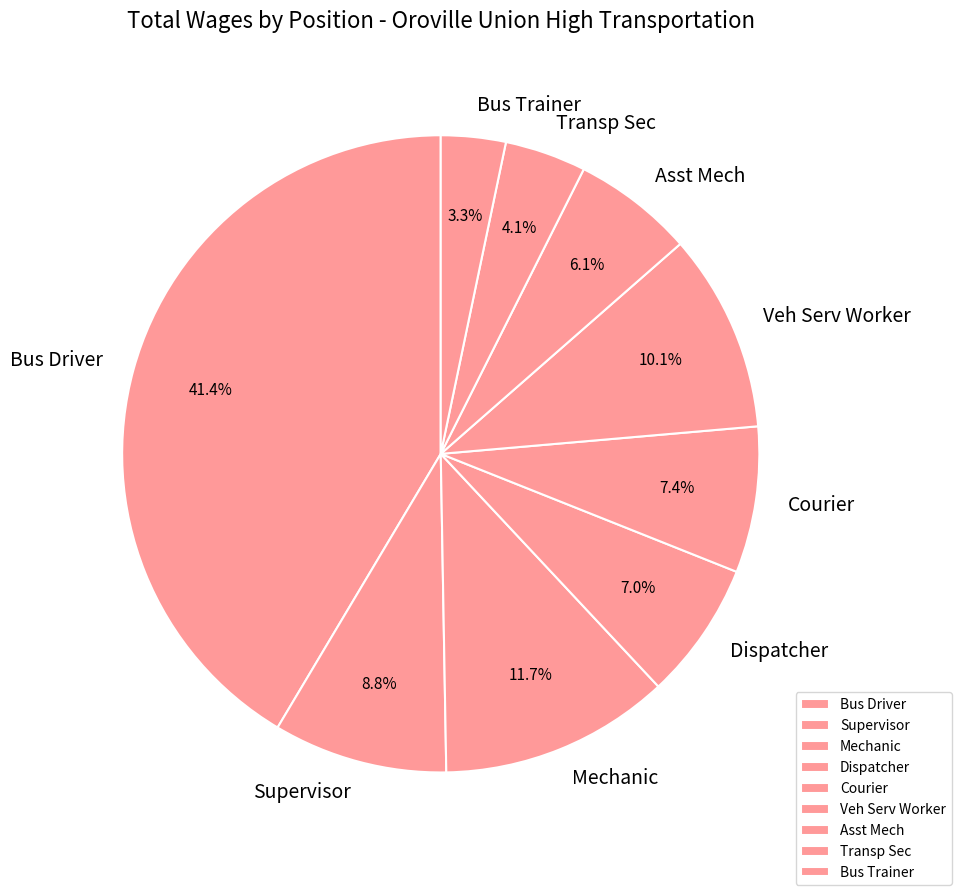

To the nearest percent, what percentage of the pie is Transp Sec?

4%